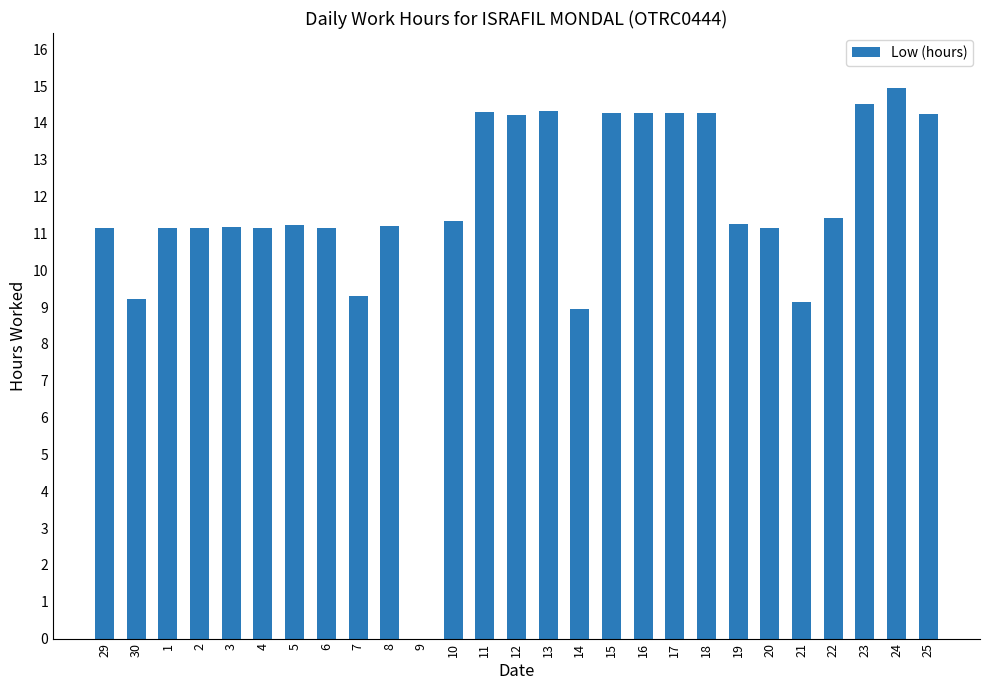

True or false: the data shows 9.3 at 7.

True